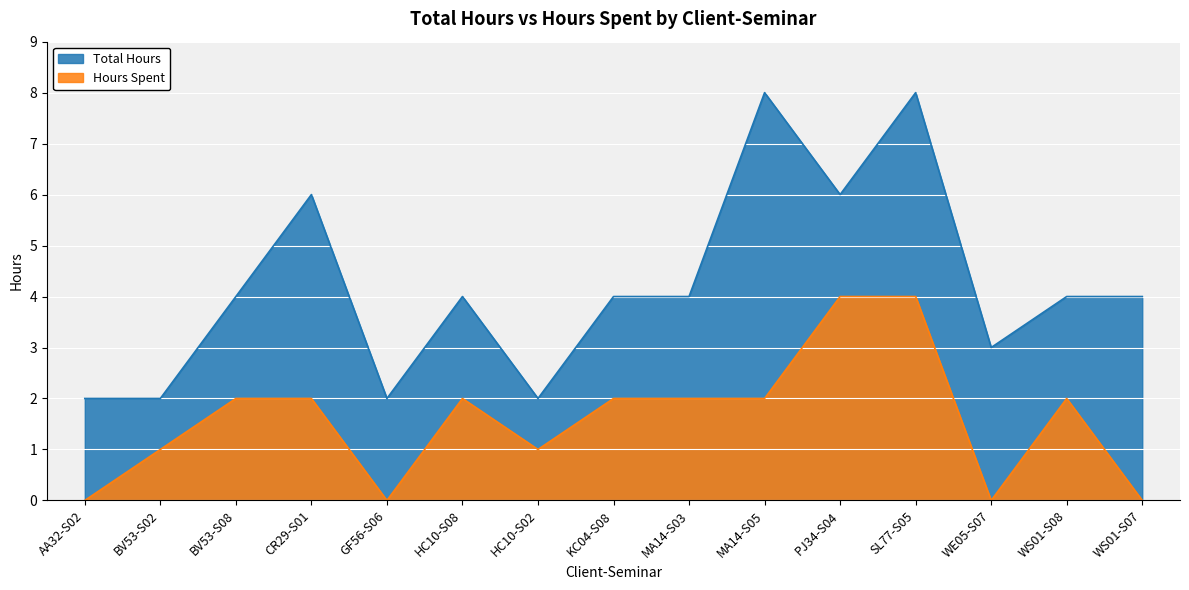

Rank the categories by Hours Spent value from highest to lowest.

PJ34-S04, SL77-S05, BV53-S08, CR29-S01, HC10-S08, KC04-S08, MA14-S03, MA14-S05, WS01-S08, BV53-S02, HC10-S02, AA32-S02, GF56-S06, WE05-S07, WS01-S07